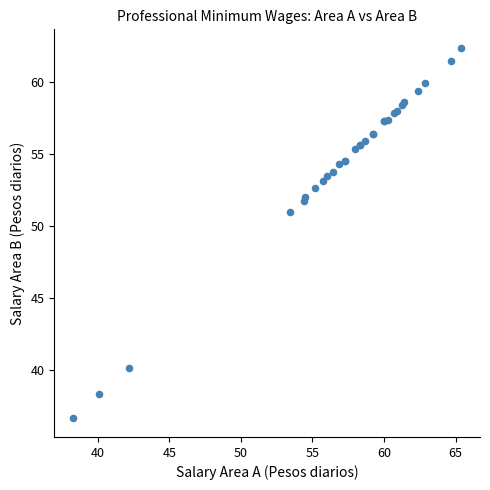

What Y value in the scatter plot is closest to 49?

51.0